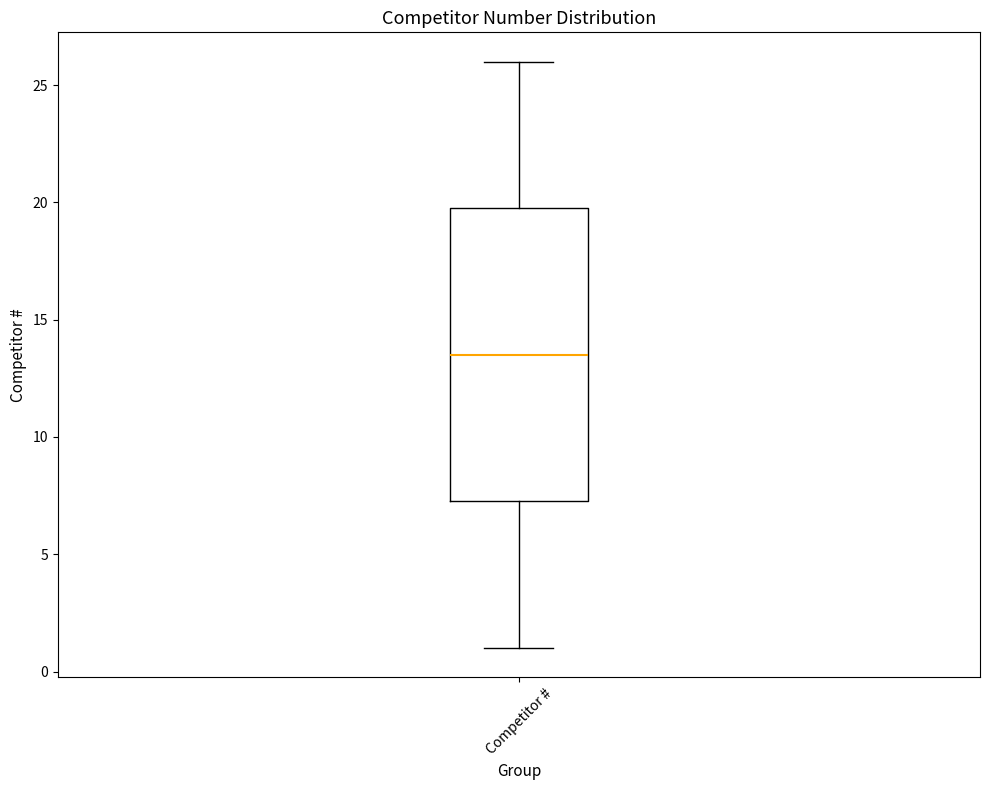

Where does the upper whisker of the box for Competitor # end on the y-axis? The values are not printed on the chart, so give them approximately, as read against the axis.

26.0